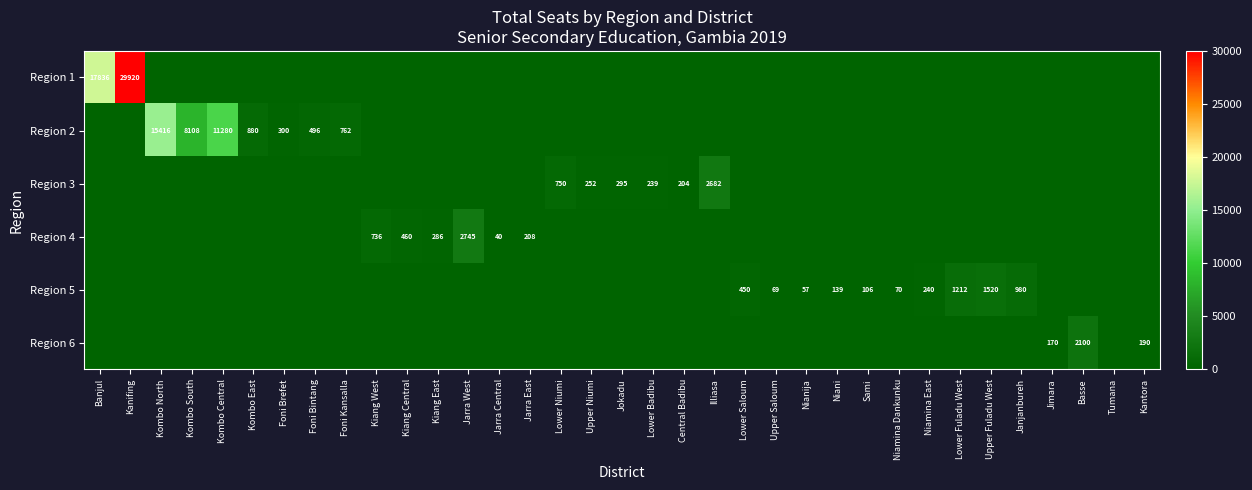

What is the spread (max minus min) of values at Kombo Central?

11280